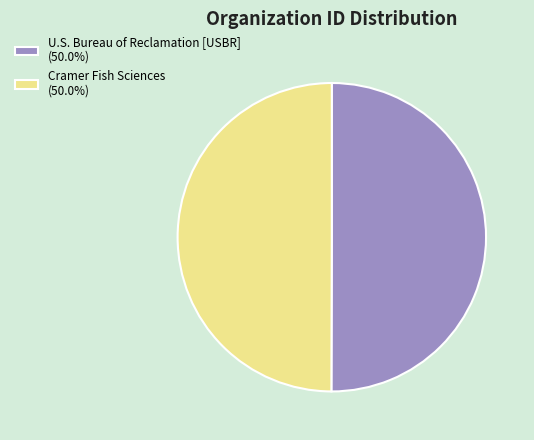

How many slices are in this pie chart?

2